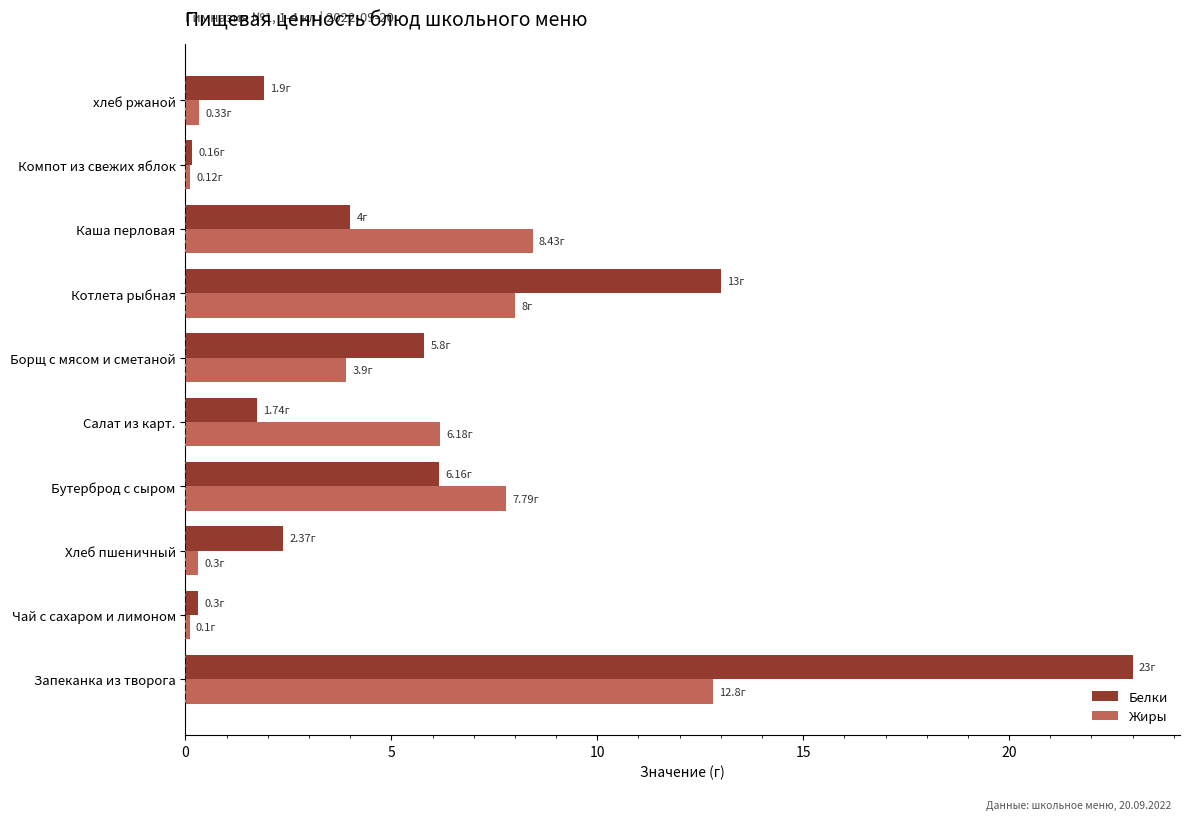

Which series has the largest total across all categories?

Белки